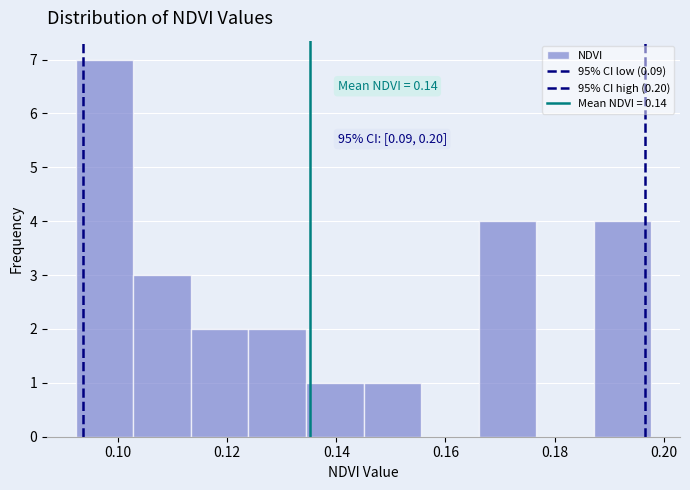

Over which range of the x-axis is the bar tallest?

0.092 to 0.102